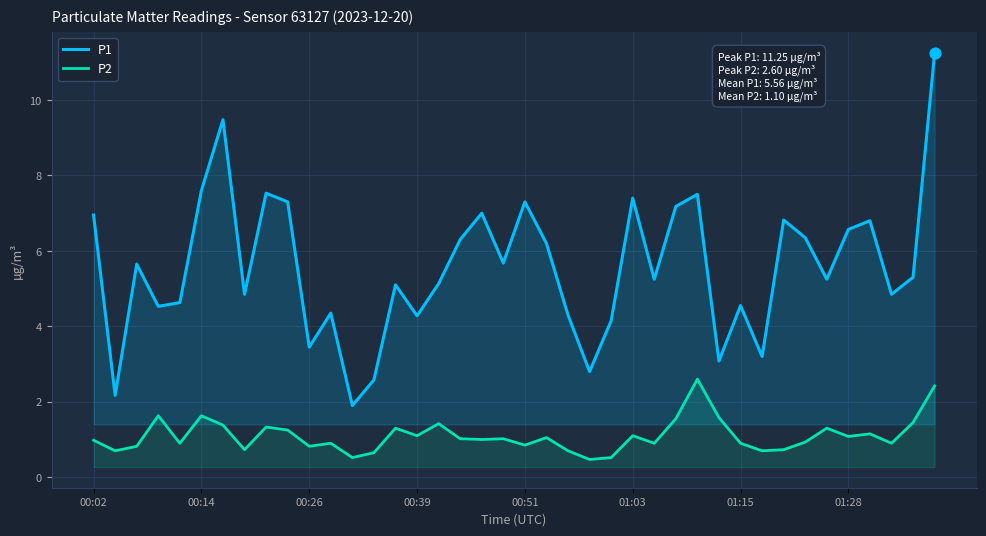

Which series has the widest spread of Y values?

P1